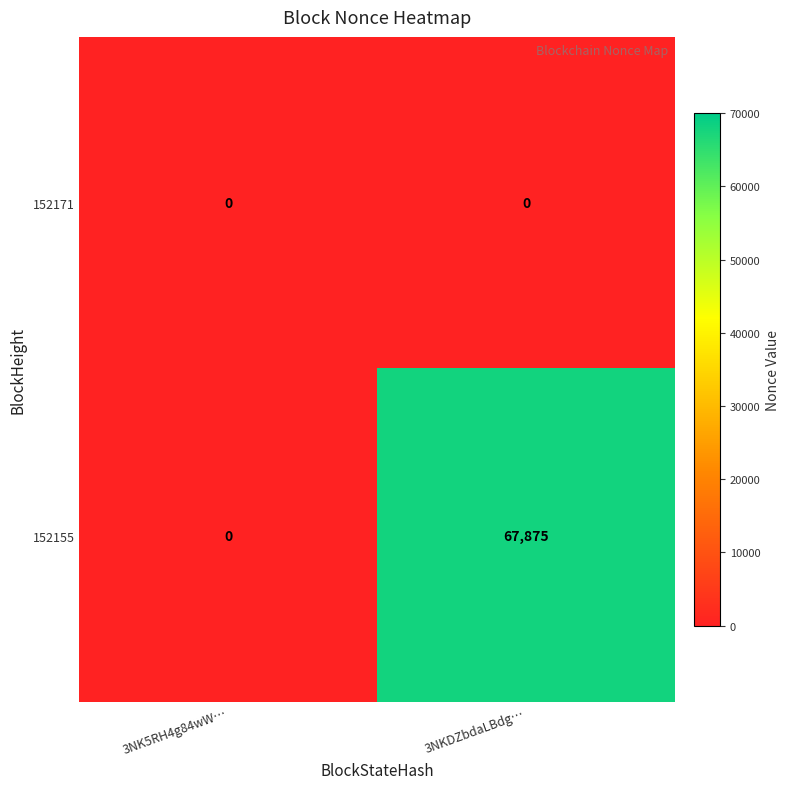

Which category has the highest value across all series?

3NKDZbdaLBdg…